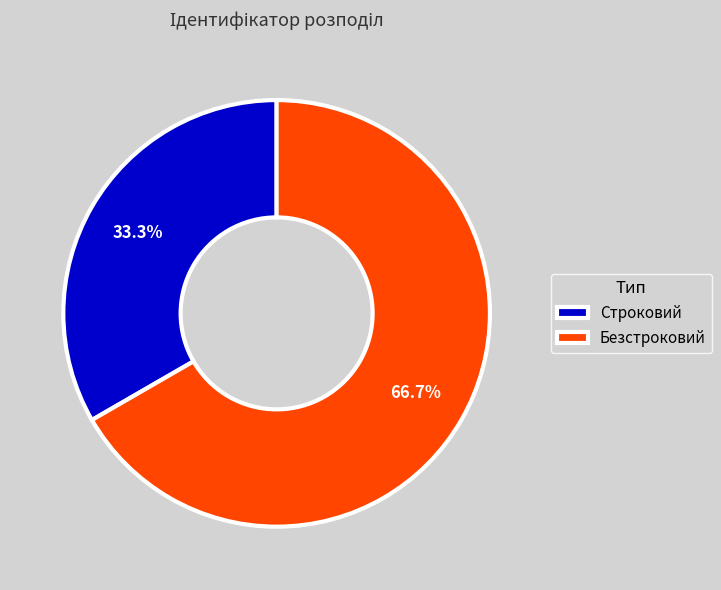

Approximately how many times larger is the value at Строковий compared to Безстроковий?

0.5